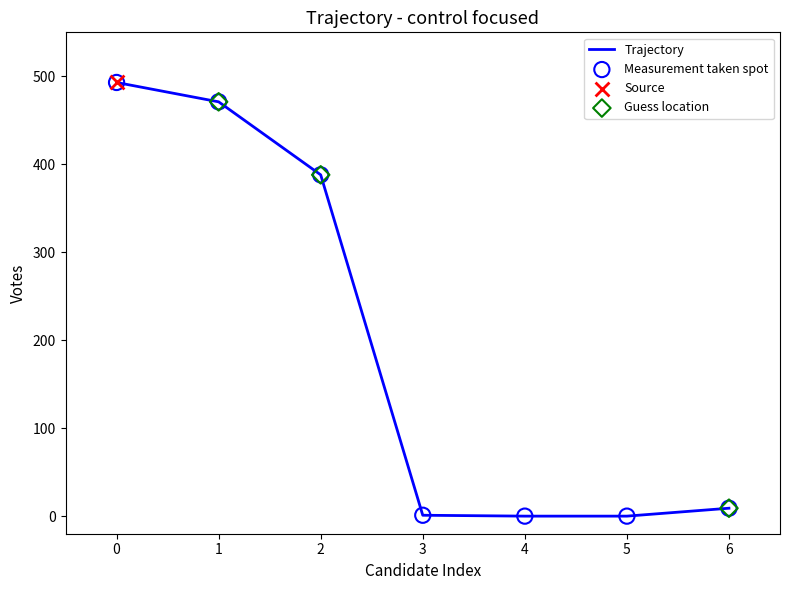

What is the change in value from 0 to 2?

-105